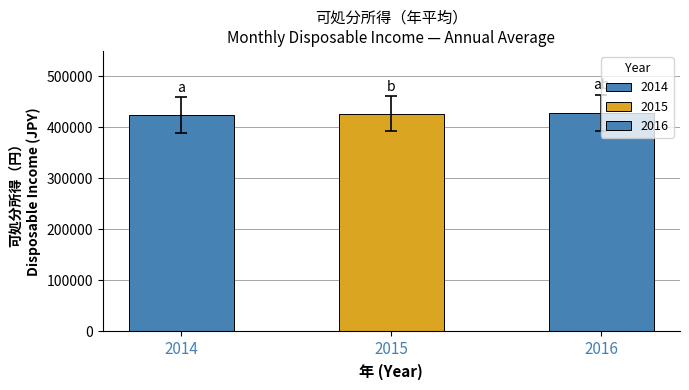

Which series has the largest range (max minus min)?

2016